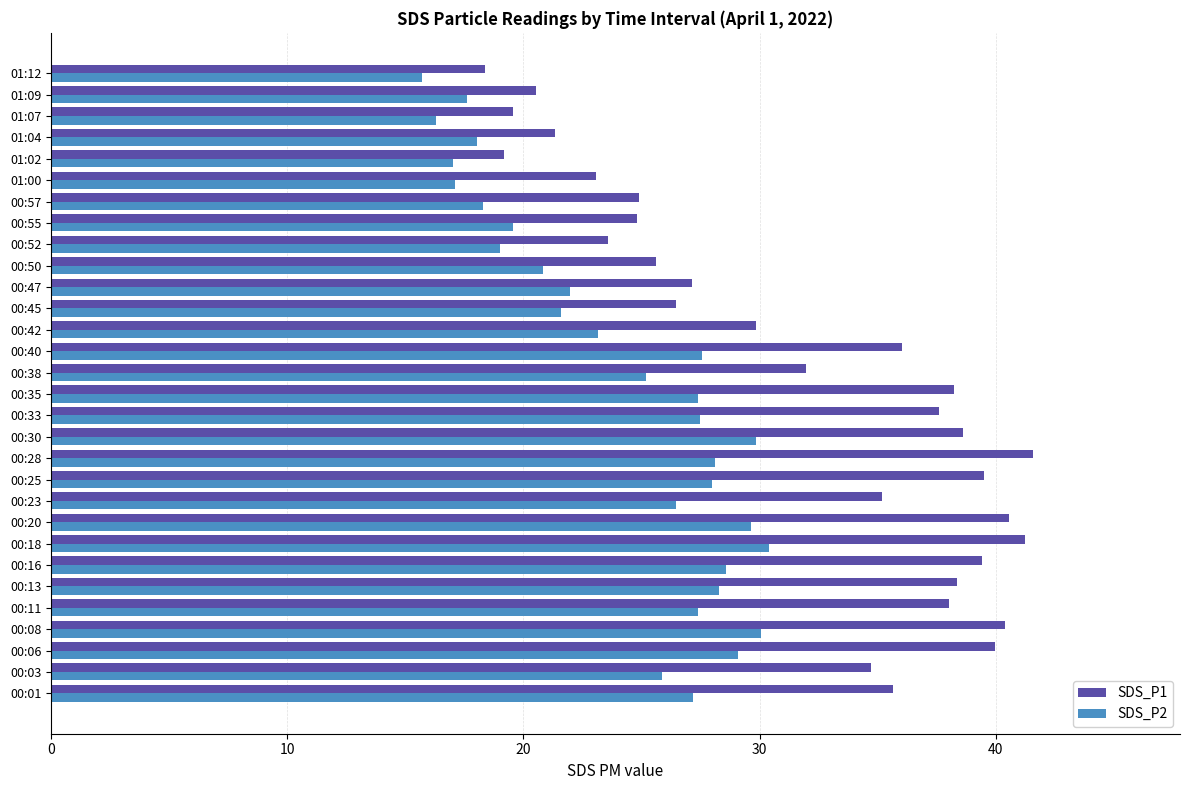

What is the difference between the SDS_P2 values at 00:06 and 00:11?

1.7